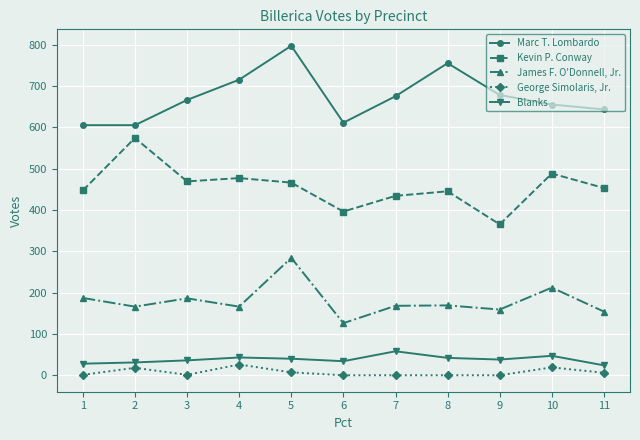

What is the total value across all series at 1?

1268